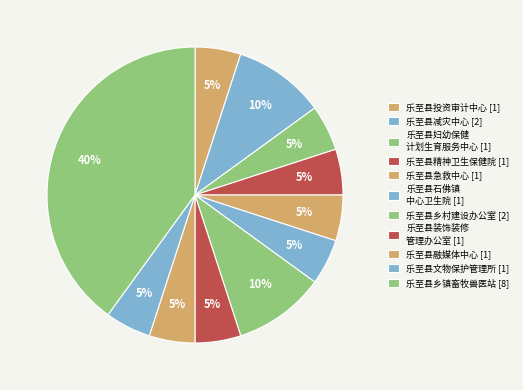

Count the number of slices in the pie.

11